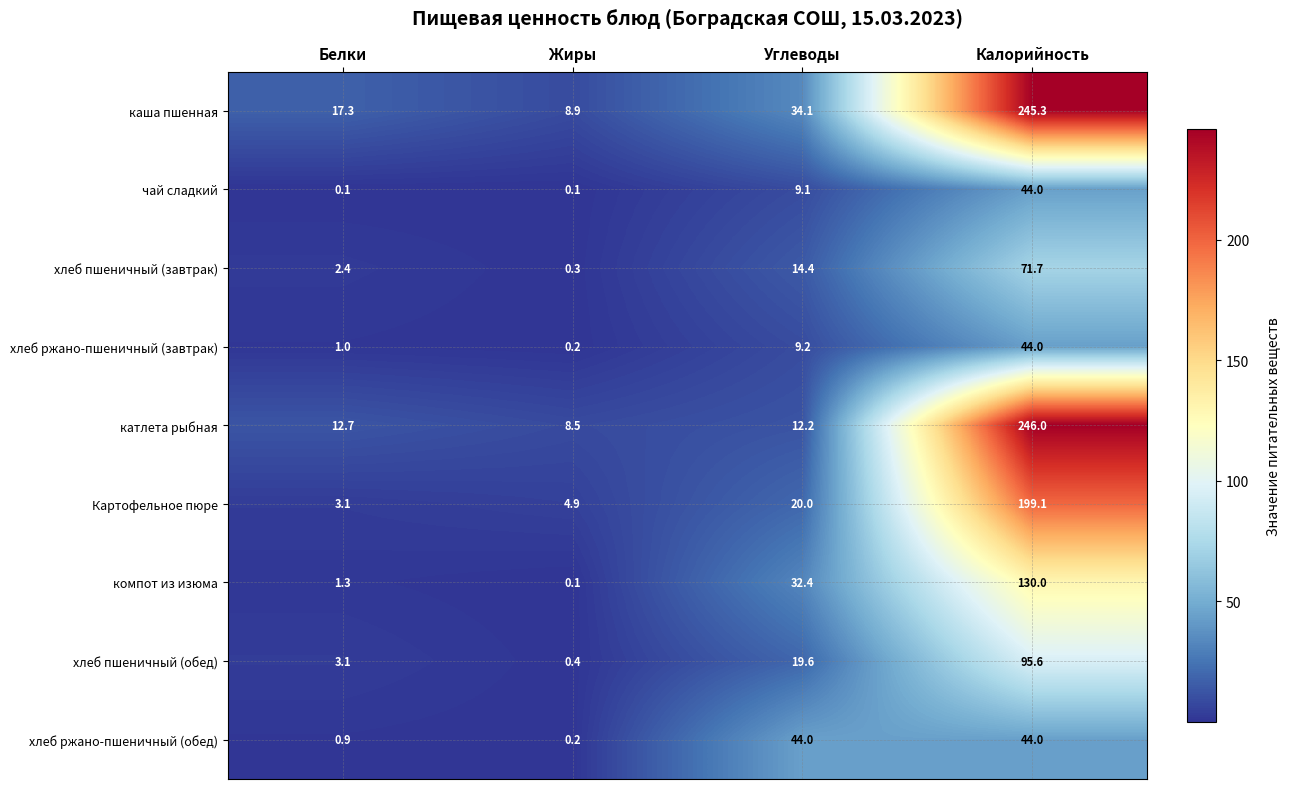

How many categories are shown in the chart?

4